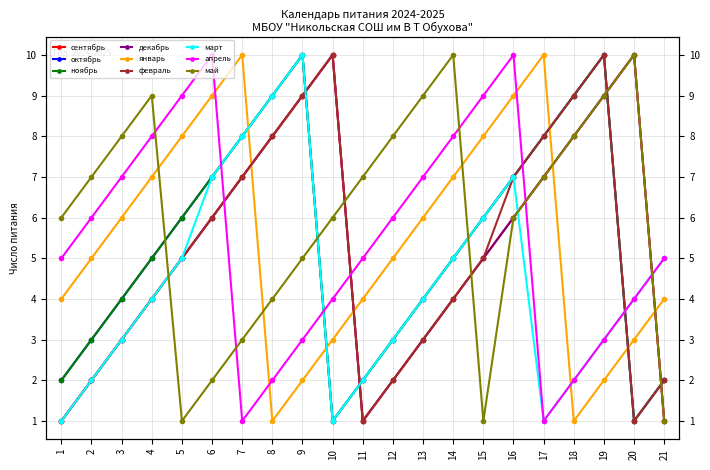

Where is the first local minimum for октябрь?

10